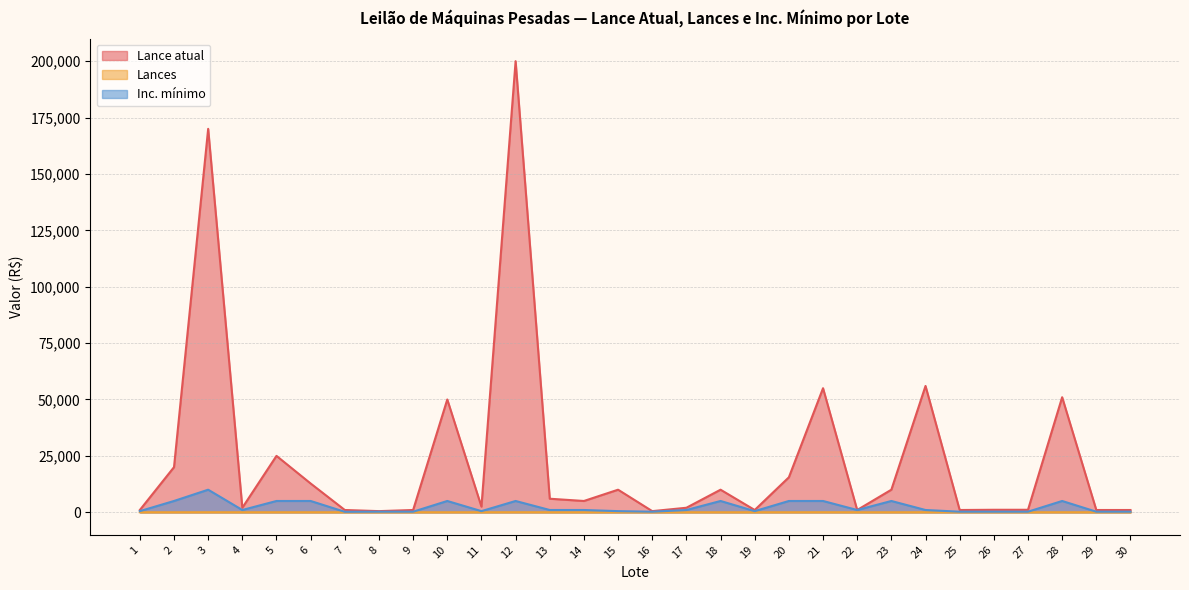

What is the minimum value for Lance atual?

500.0